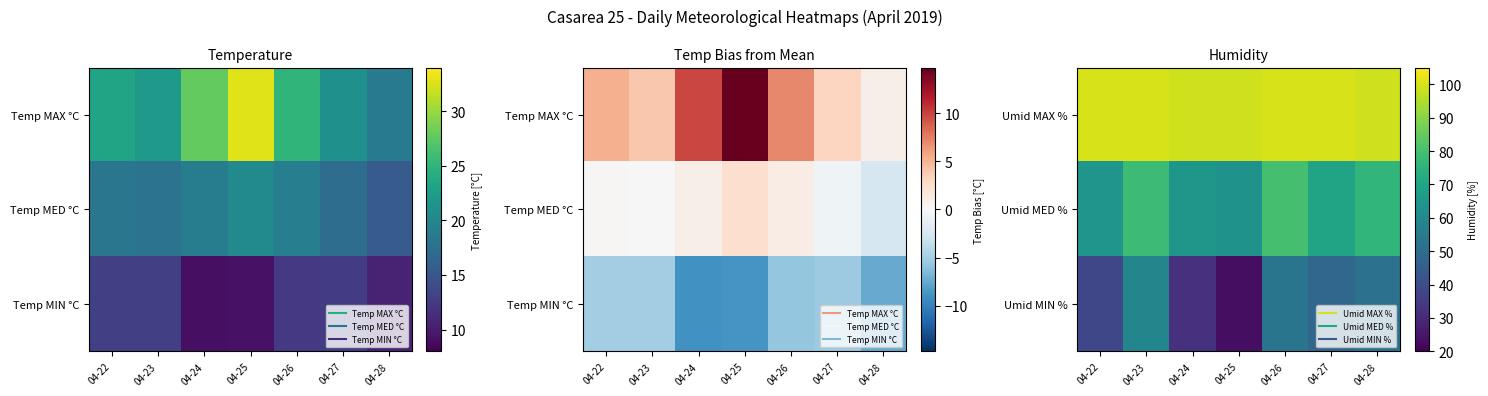

At how many categories does at least one series exceed 95?

7